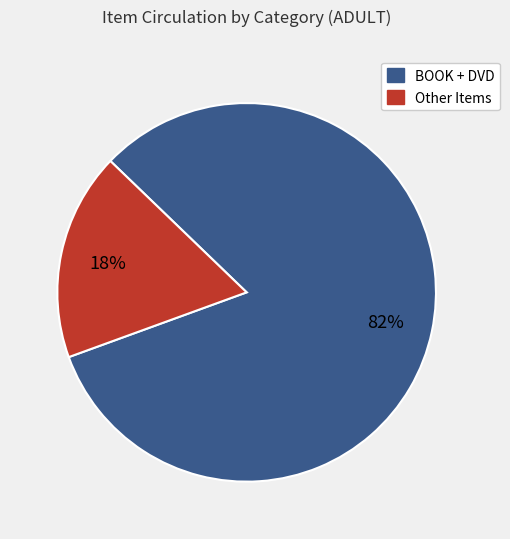

Is there a majority slice in this chart?

Yes